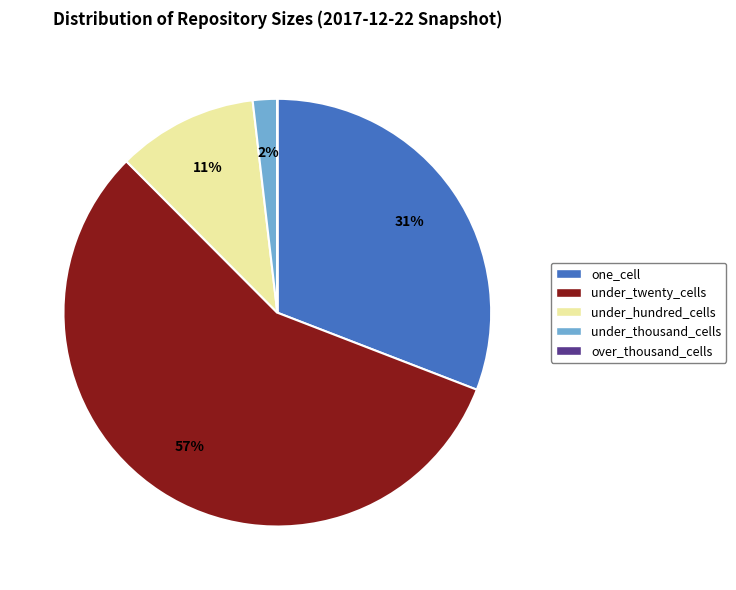

To the nearest percent, what is the average slice percentage?

20%